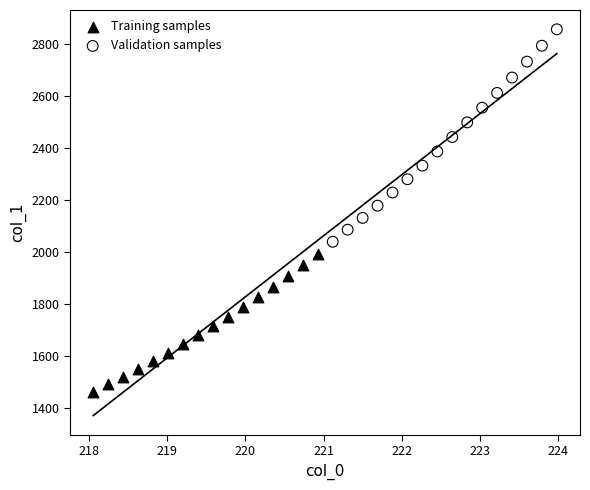

Which series reaches the maximum Y coordinate?

Validation samples